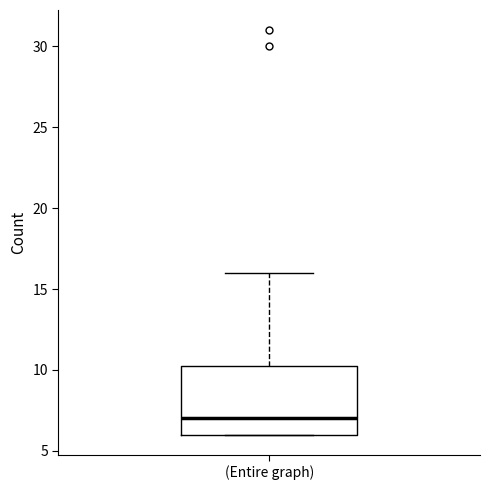

Transcribe this box plot: give where the median line is, the range the box spans, and where the two whiskers end, as read against the y-axis. The values are not printed on the chart, so give them approximately, as read against the axis.

median 7.0, box 6.0 to 10.5, whiskers 6.0 to 16.0